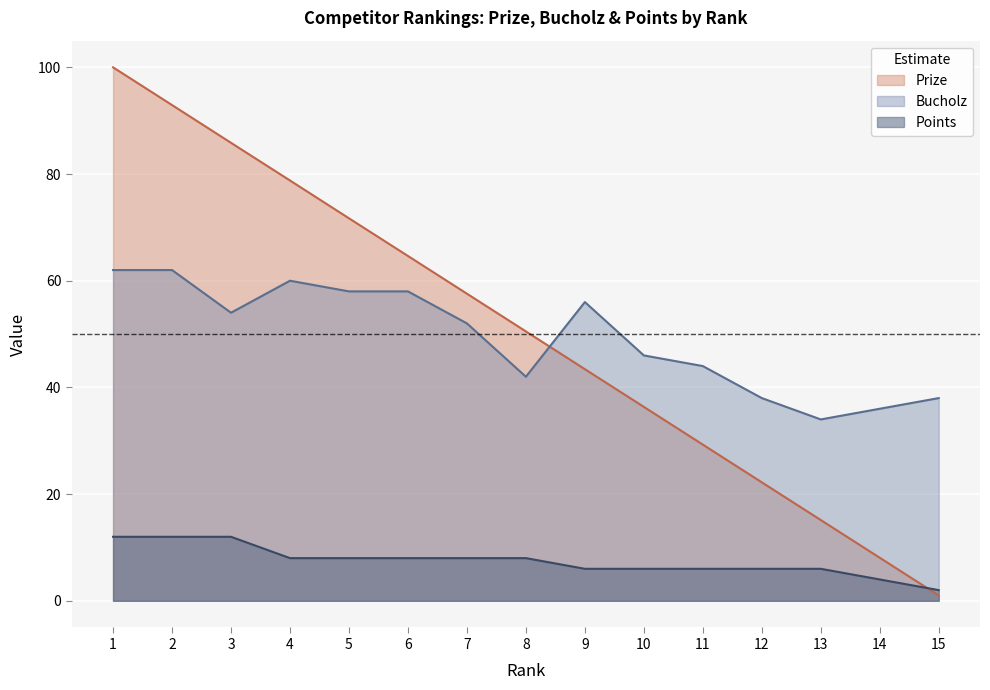

Rank the categories by Bucholz value from highest to lowest.

1, 2, 4, 5, 6, 9, 3, 7, 10, 11, 8, 12, 15, 14, 13